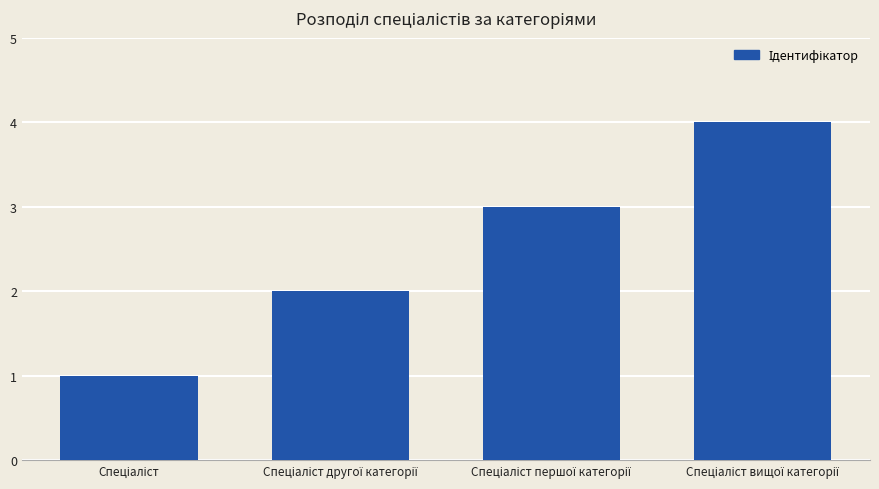

What is the sum of all values?

10